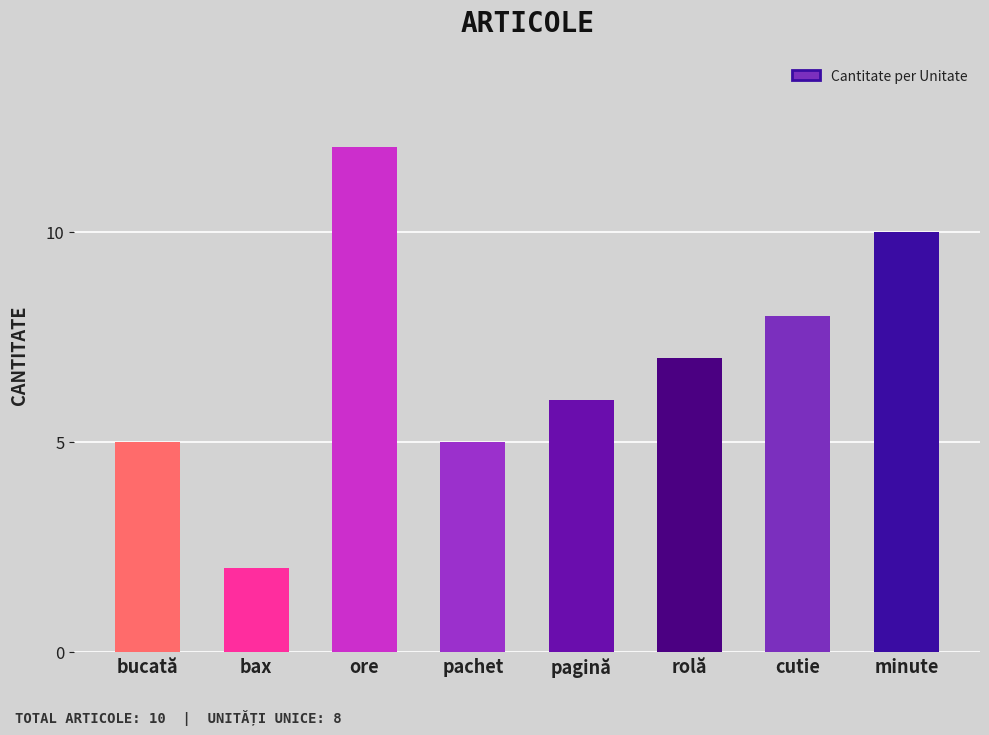

Does the chart contain any negative values?

No